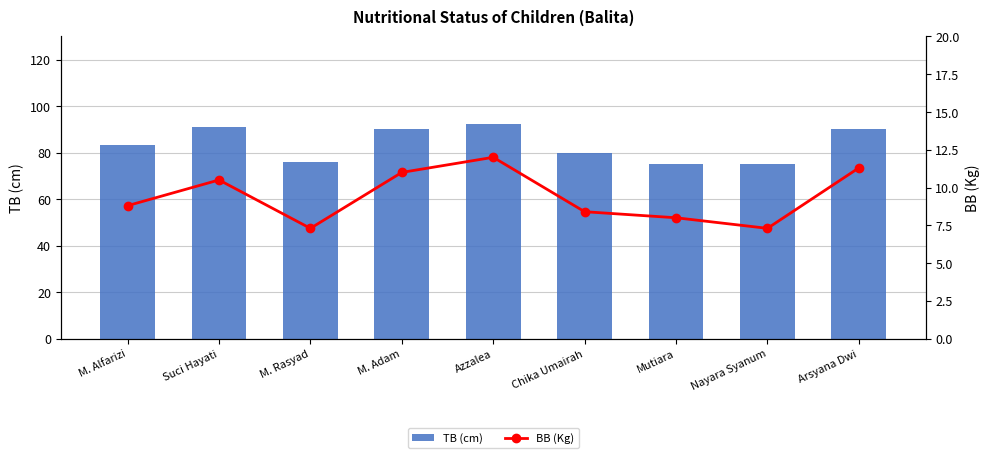

Which series changed the most between Chika Umairah and Arsyana Dwi?

TB (cm)